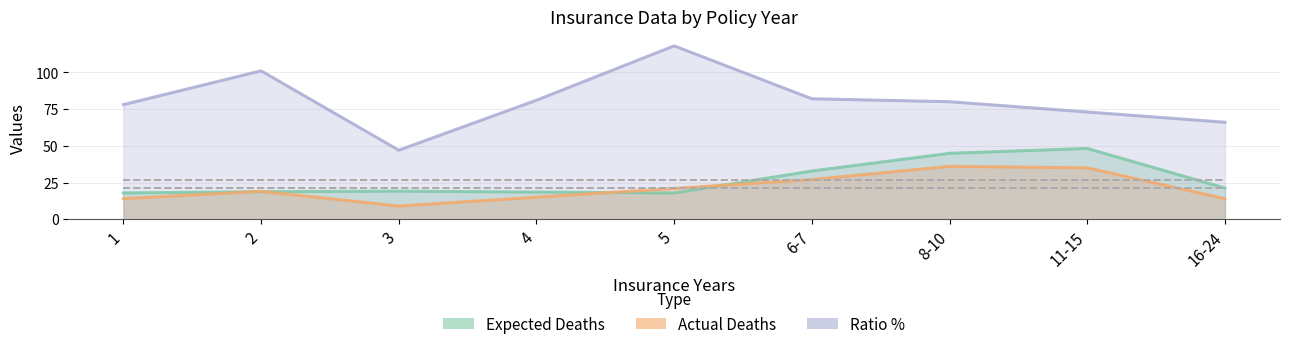

At which label is Expected Deaths closest to 33?

6-7